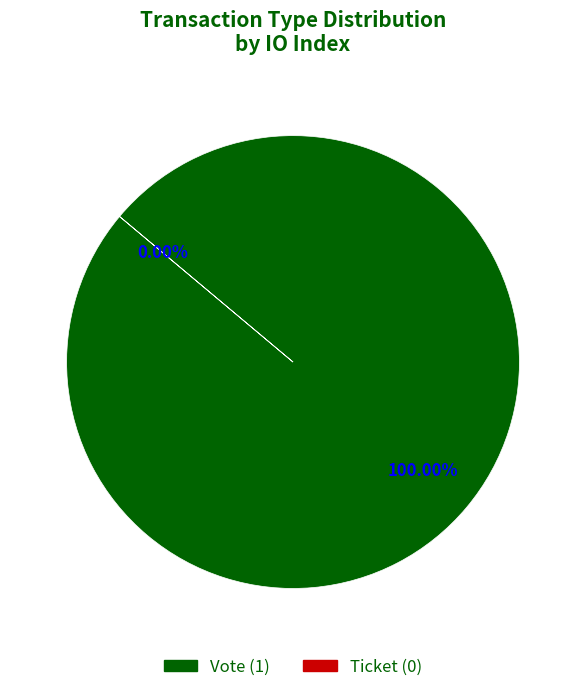

Which category has the smallest portion of the pie?

Ticket